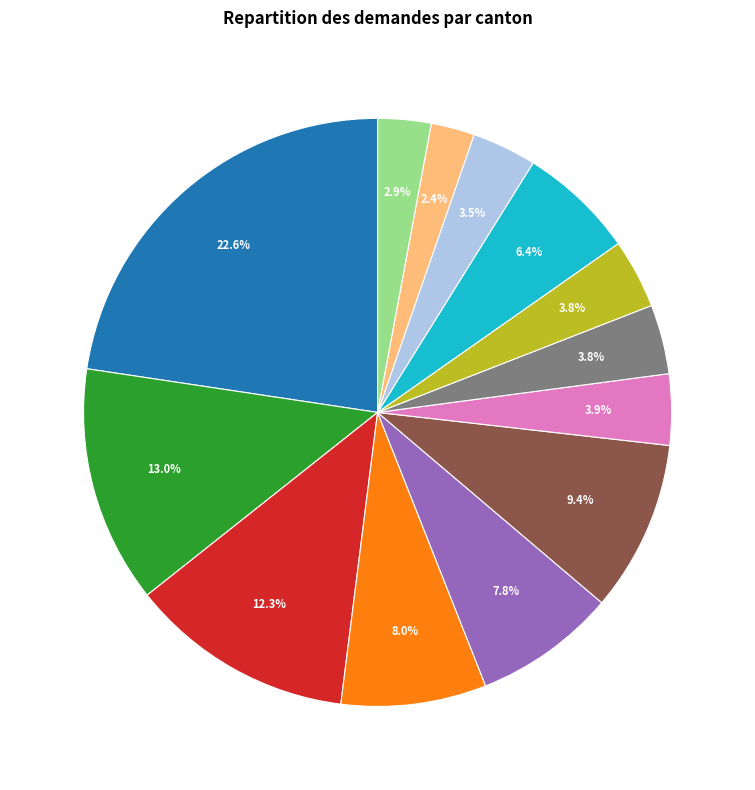

What is the smallest slice in the pie chart?

Tessin